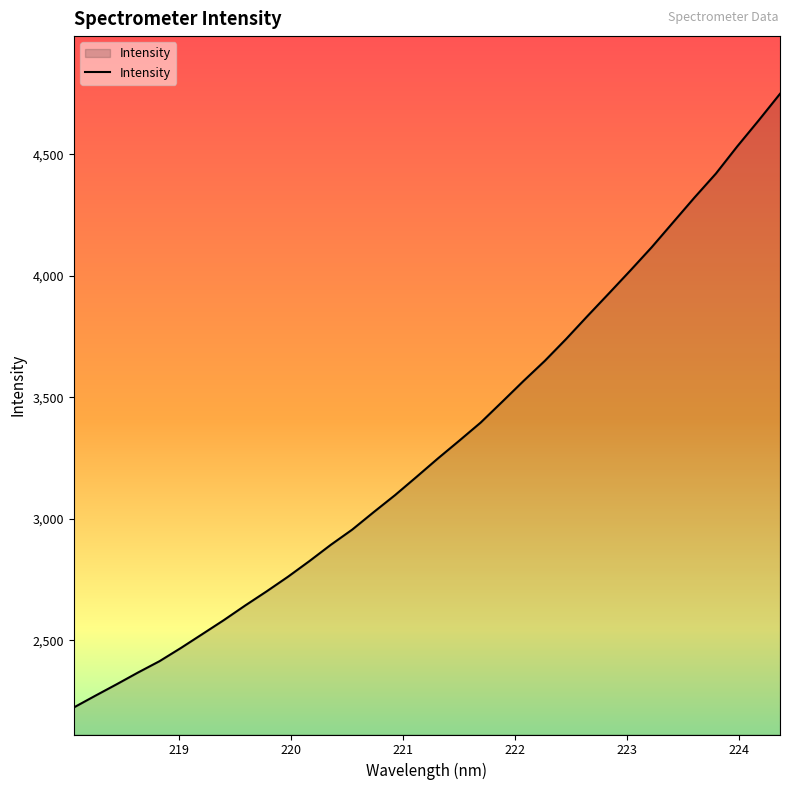

Does the chart have visible grid lines?

No